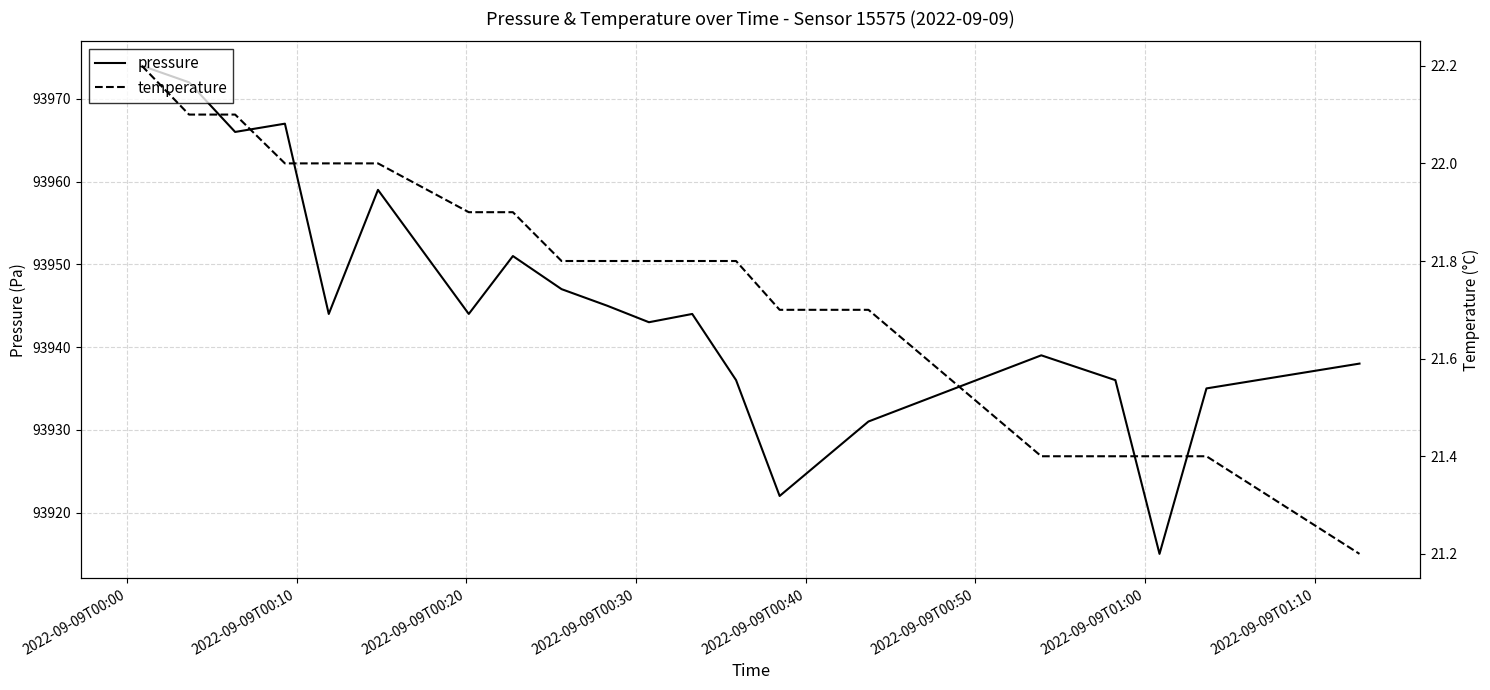

Count the number of data series in this chart.

2